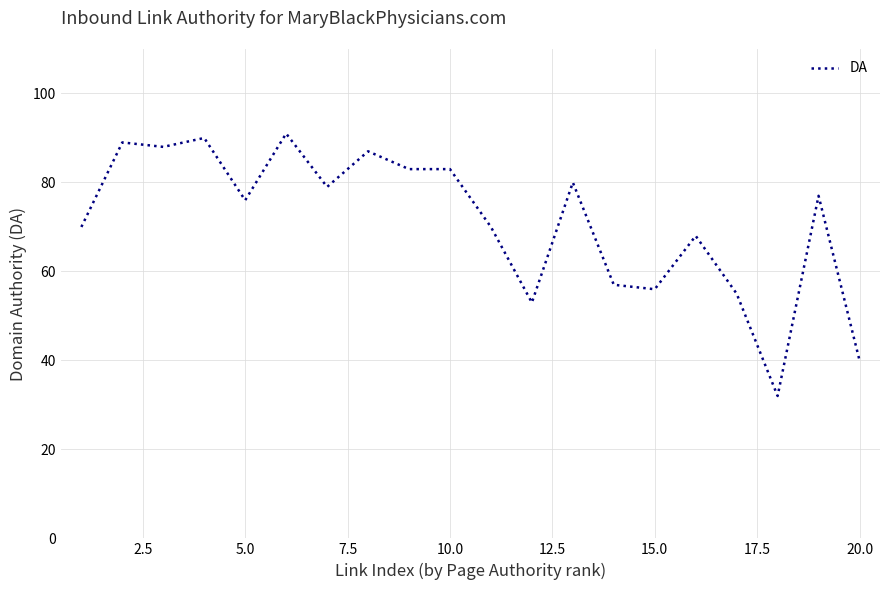

What is the difference between the maximum and minimum values?

59